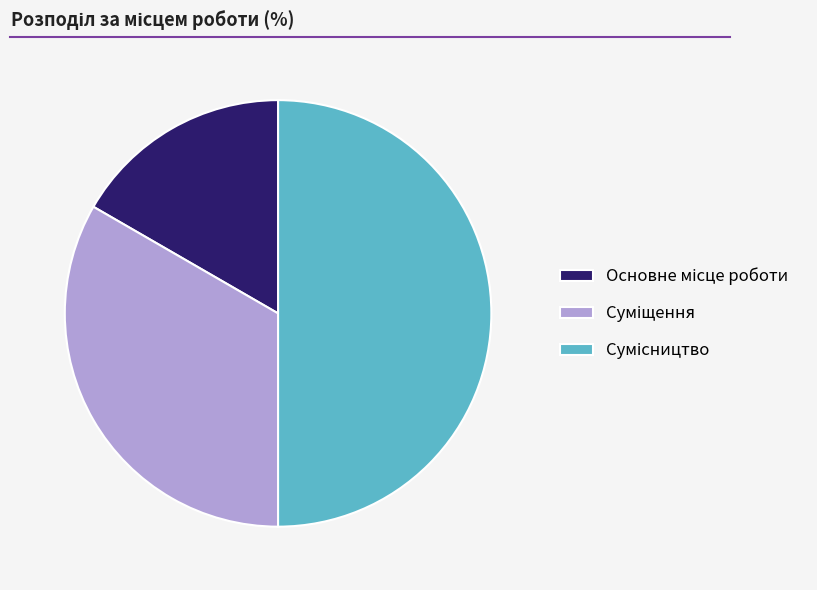

Count the number of slices in the pie.

3